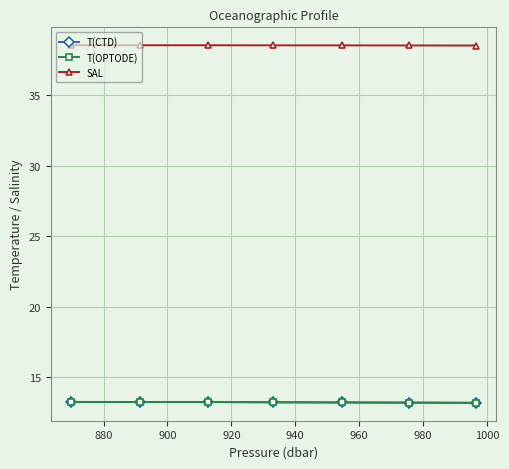

What is the minimum value shown in the chart?

13.2